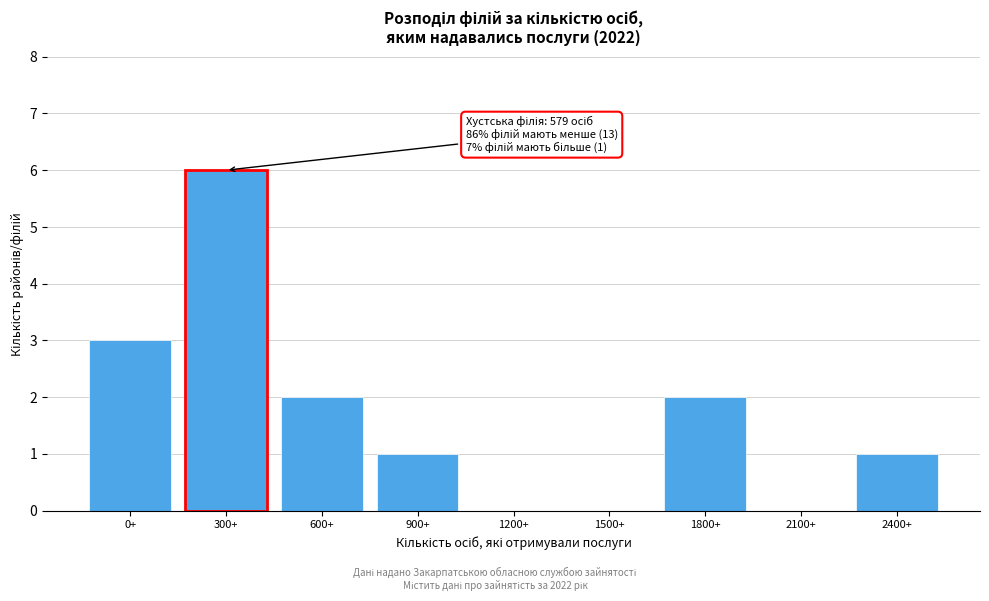

Reading right to left, list all the values displayed in this chart.

2400+=1	2100+=0	1800+=2	1500+=0	1200+=0	900+=1	600+=2	300+=6	0+=3